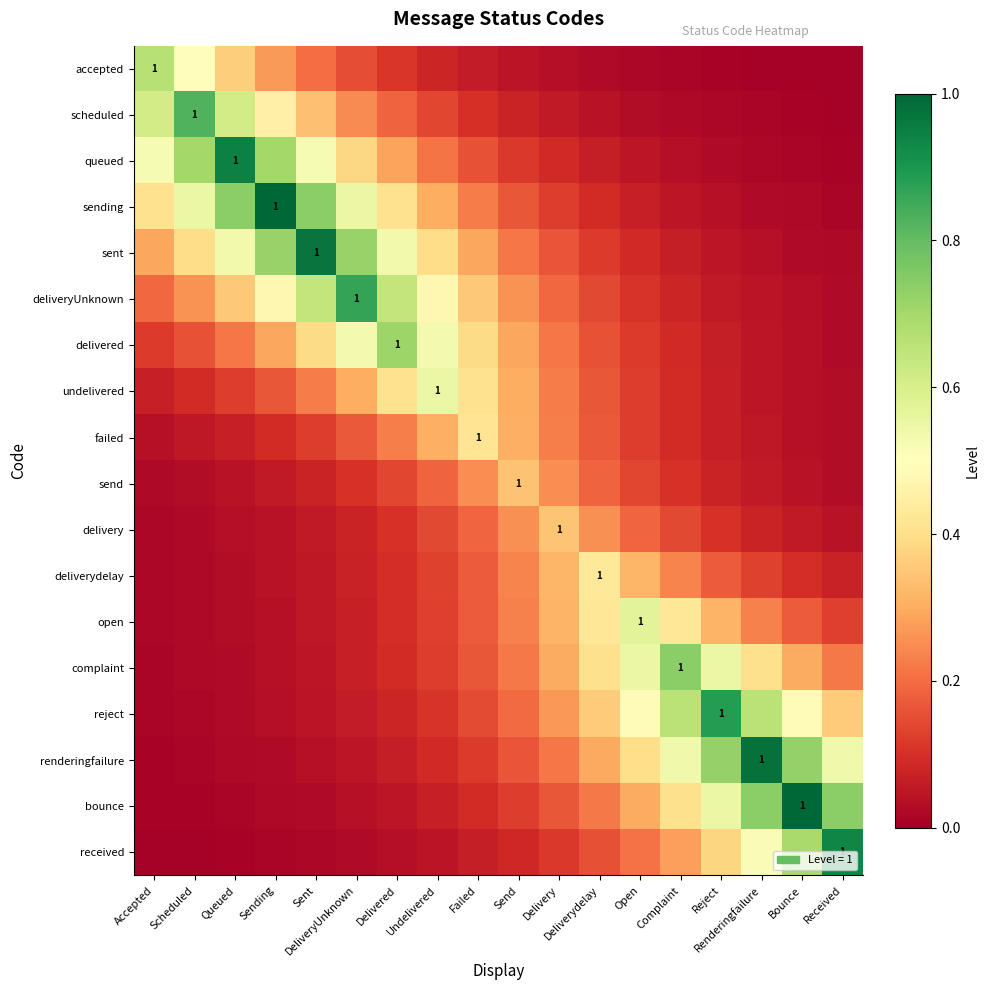

The queued series shows 0.1 at Delivered. True or false?

False